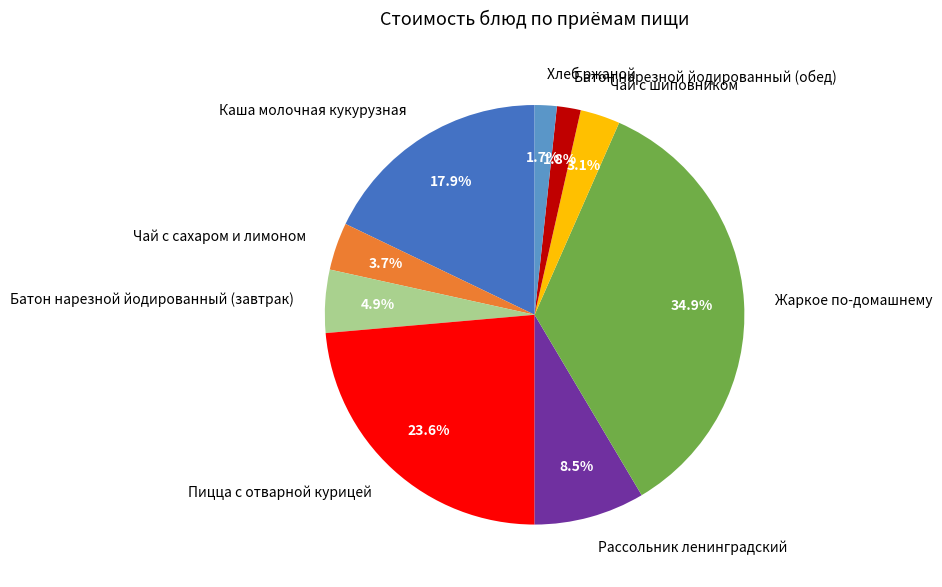

Is it true that Хлеб ржаной is 2% of the pie?

True